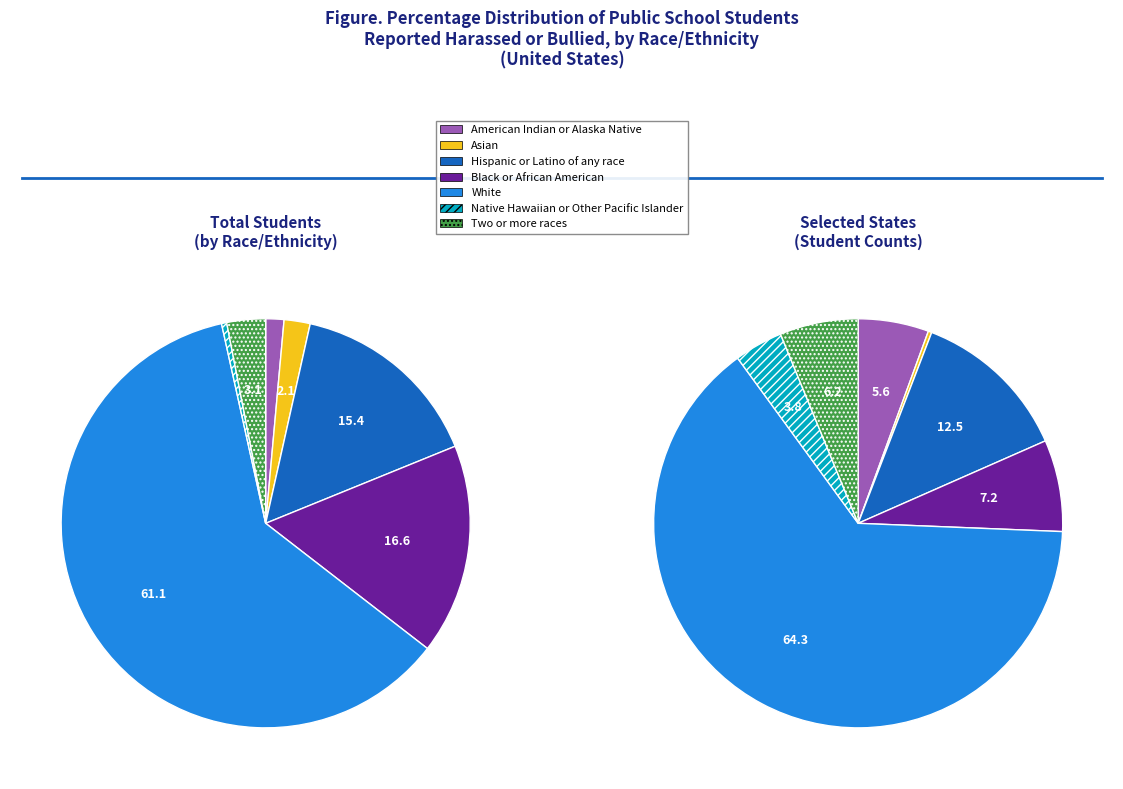

Which slice is the largest?

White